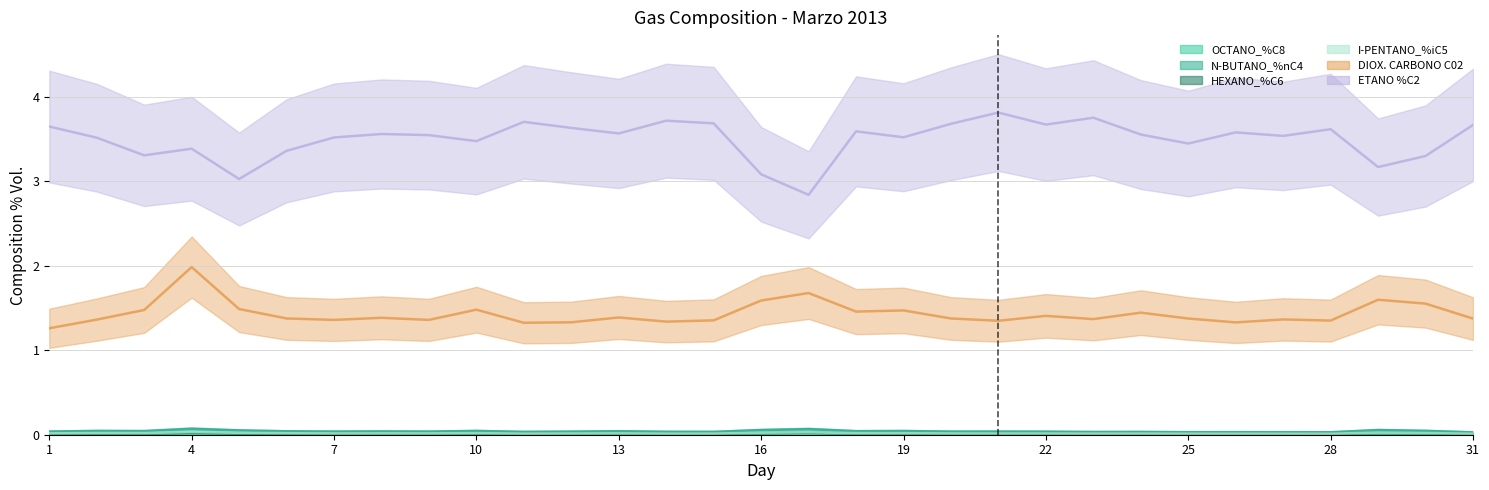

How many interior local peaks does the OCTANO_%C8 series have?

7